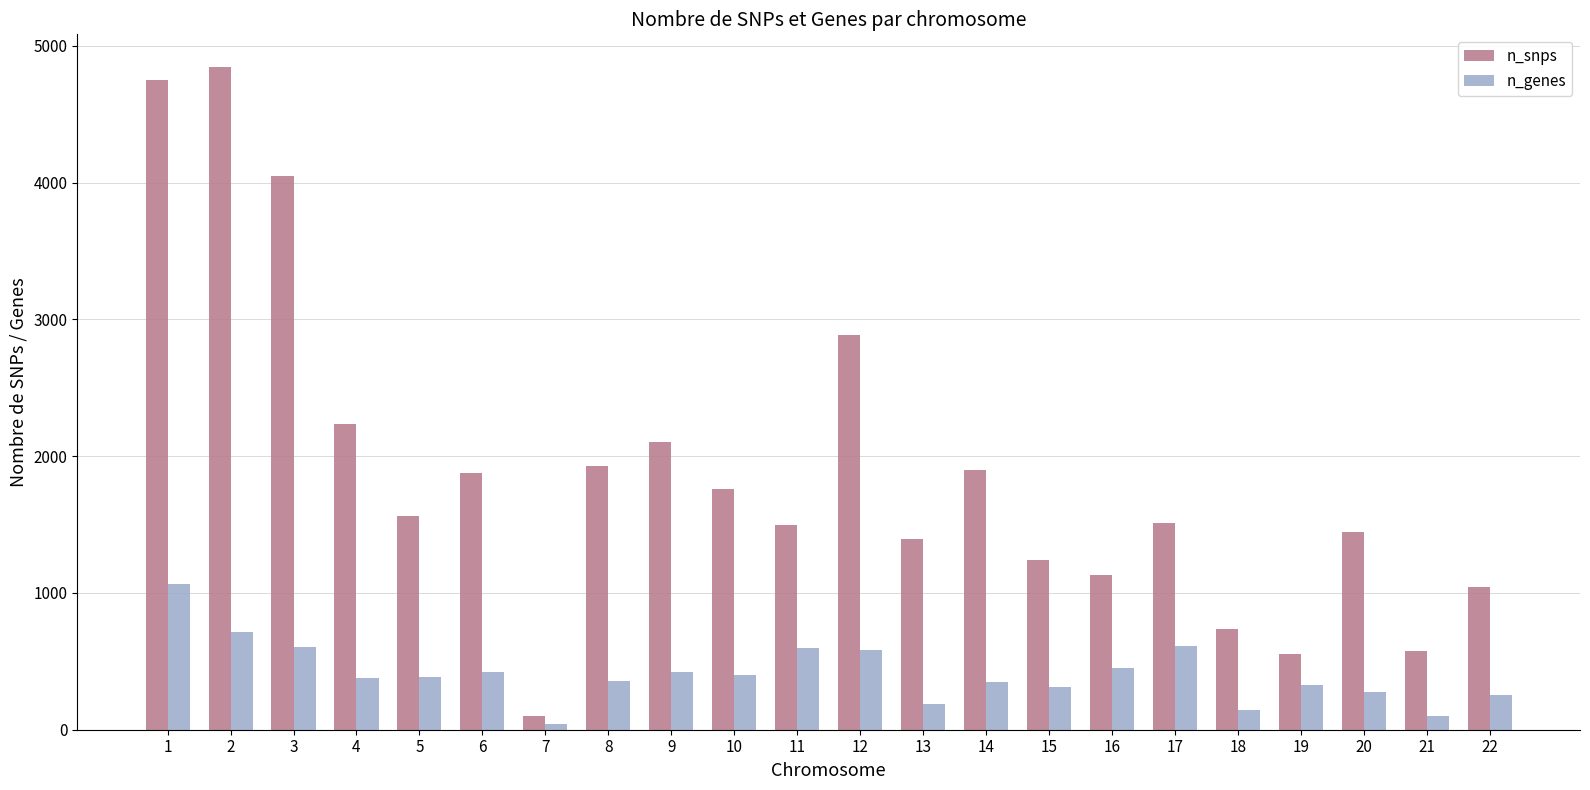

What are all the series names shown in the legend?

n_snps, n_genes